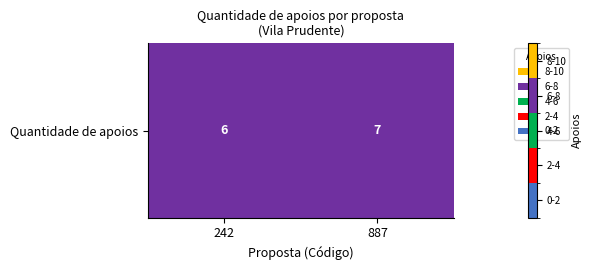

Between 242 and 887, which is larger?

887